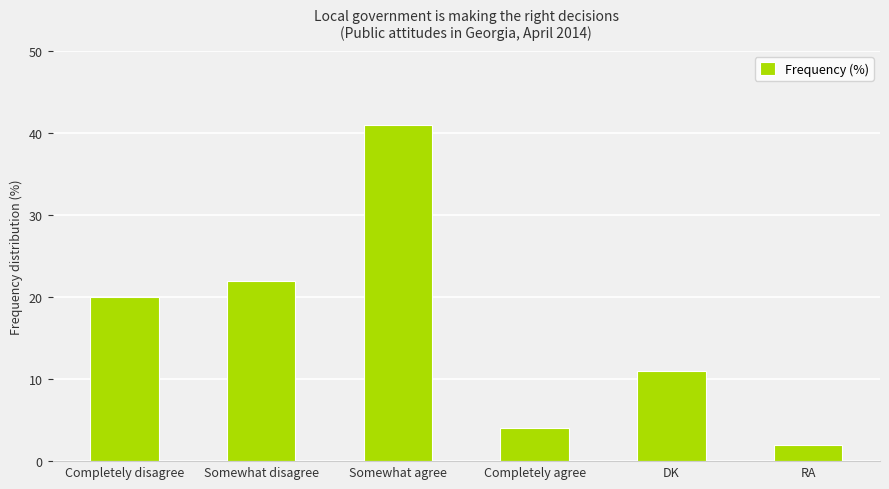

Which category has the highest value across all series?

Somewhat agree